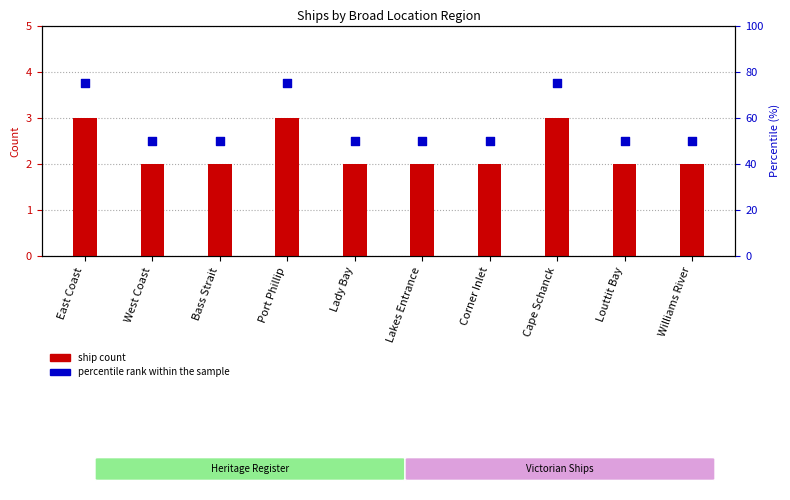

Which series has the largest total across all categories?

percentile rank within the sample